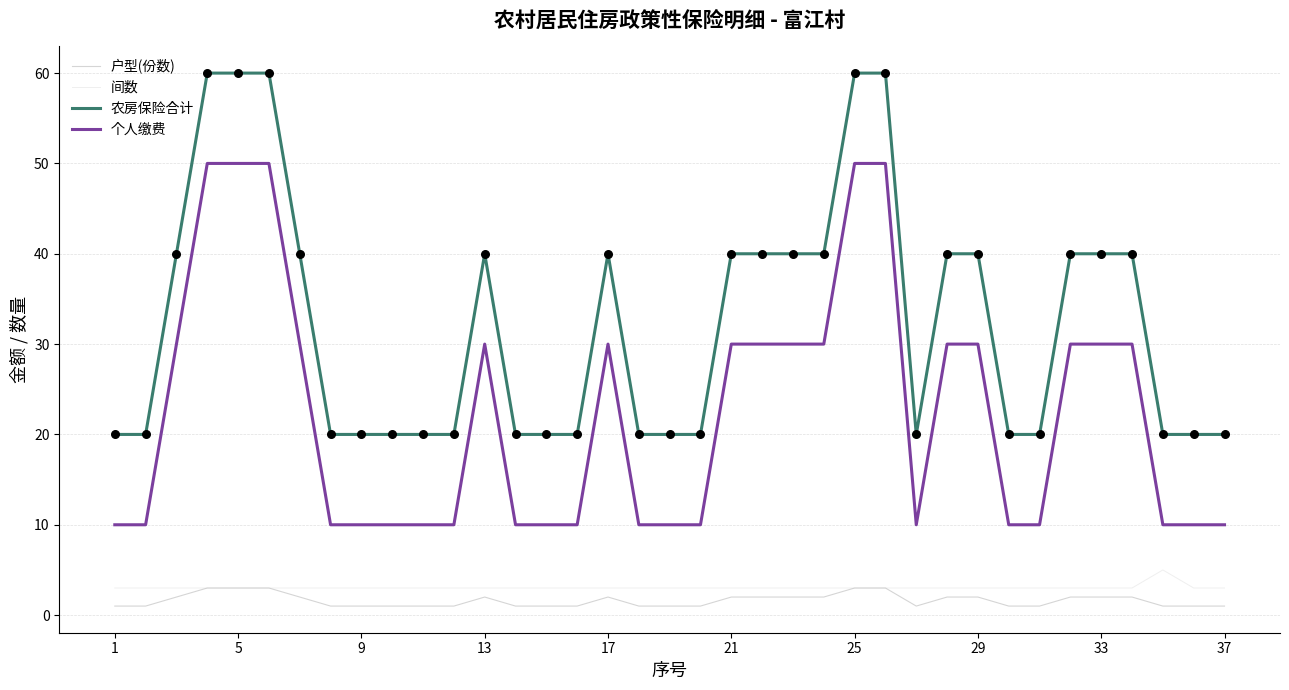

True or false: 间数 and 个人缴费 intersect in this chart.

False